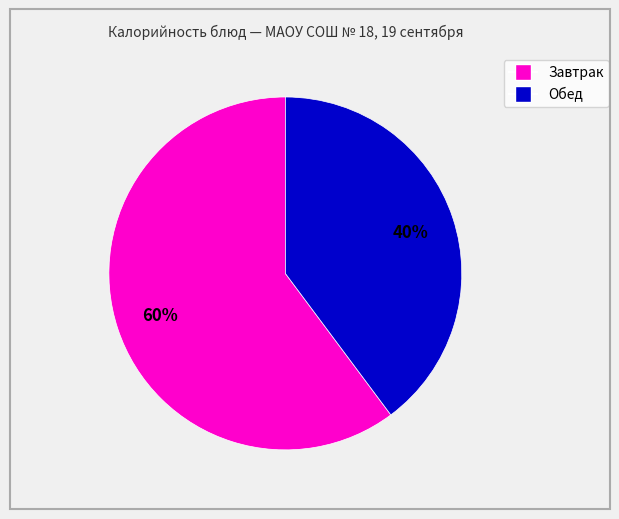

Count the number of slices in the pie.

2